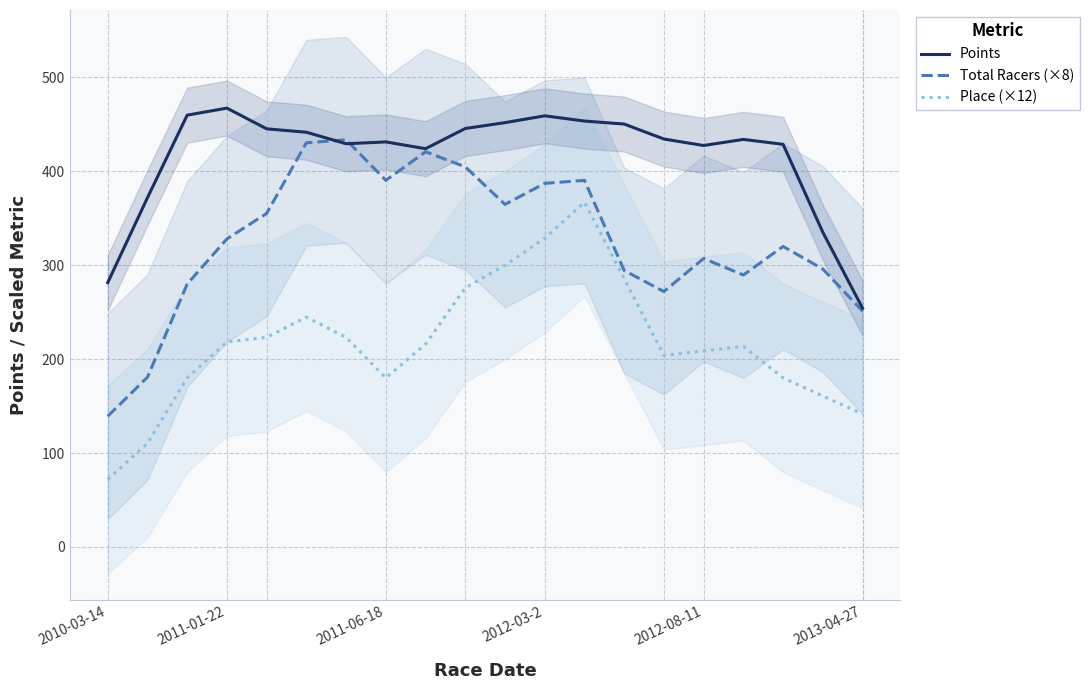

What is the difference between the maximum and minimum values in the Place (×12) series?

295.2